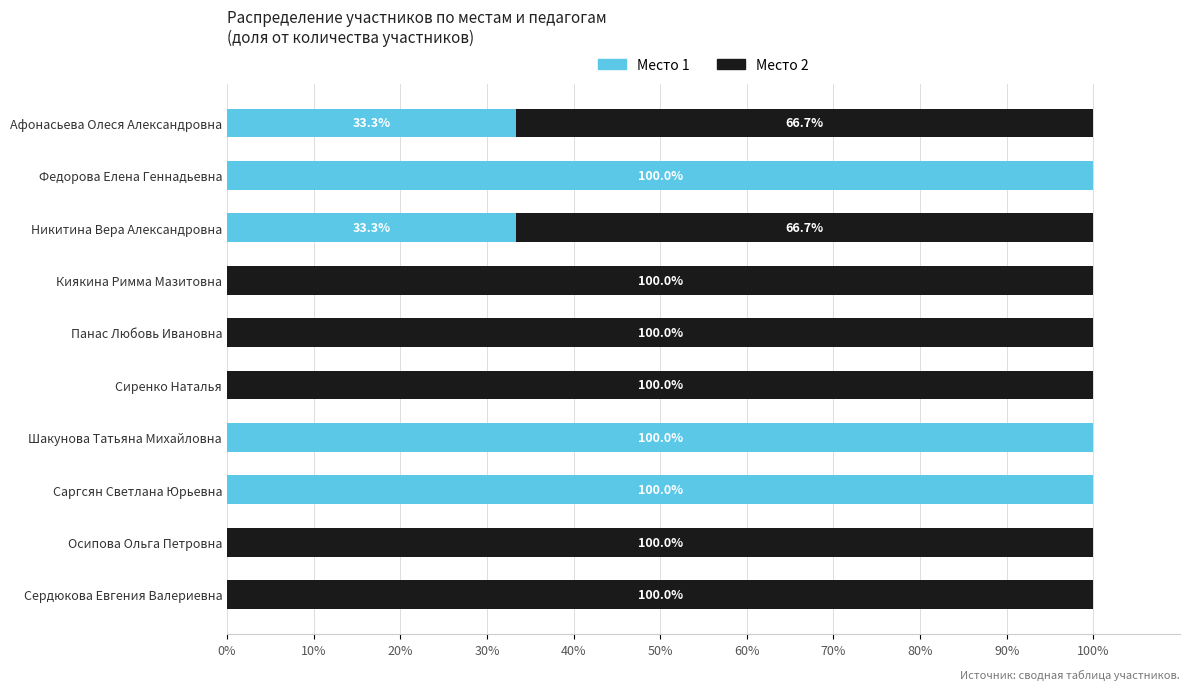

The Место 1 series shows 0.0 at Киякина Римма Мазитовна. True or false?

True